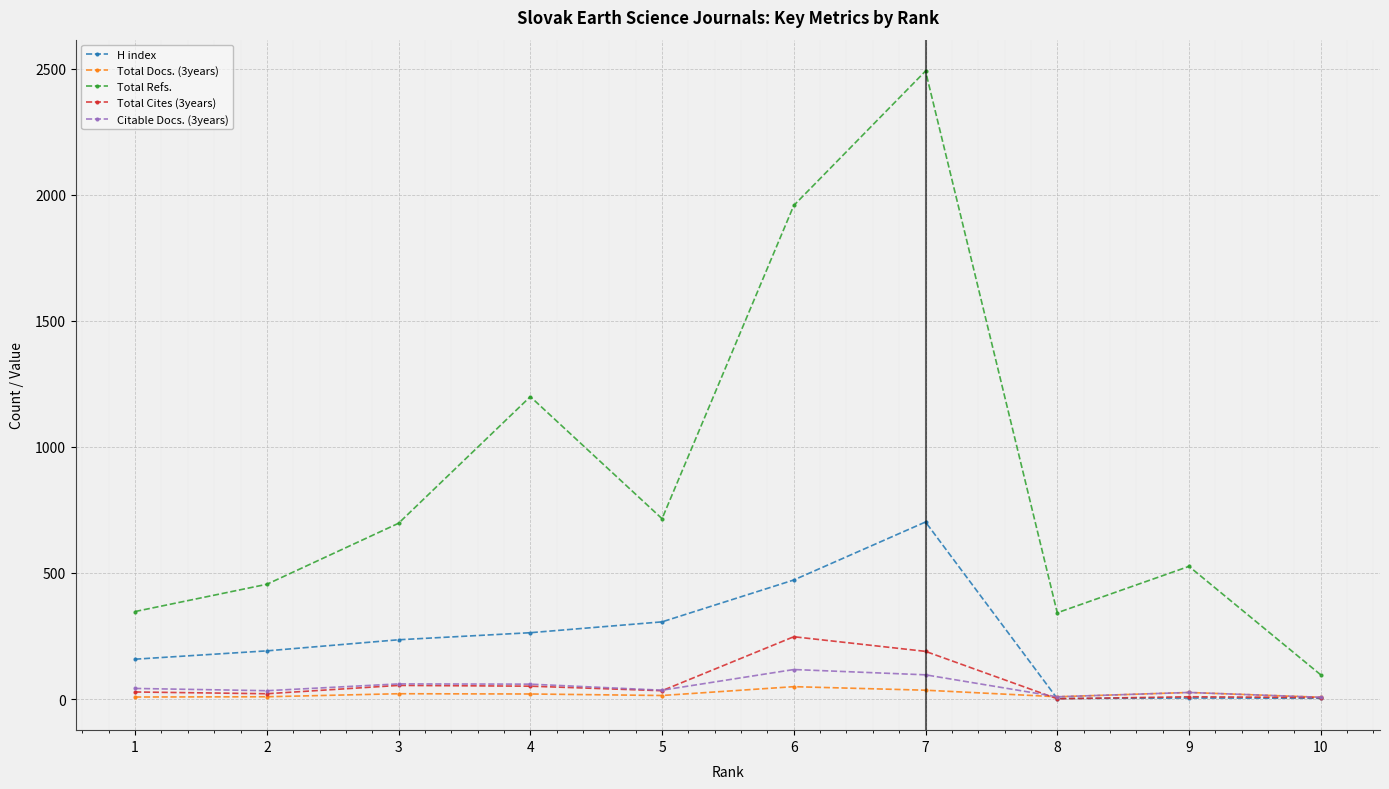

How many series are shown in this chart?

5